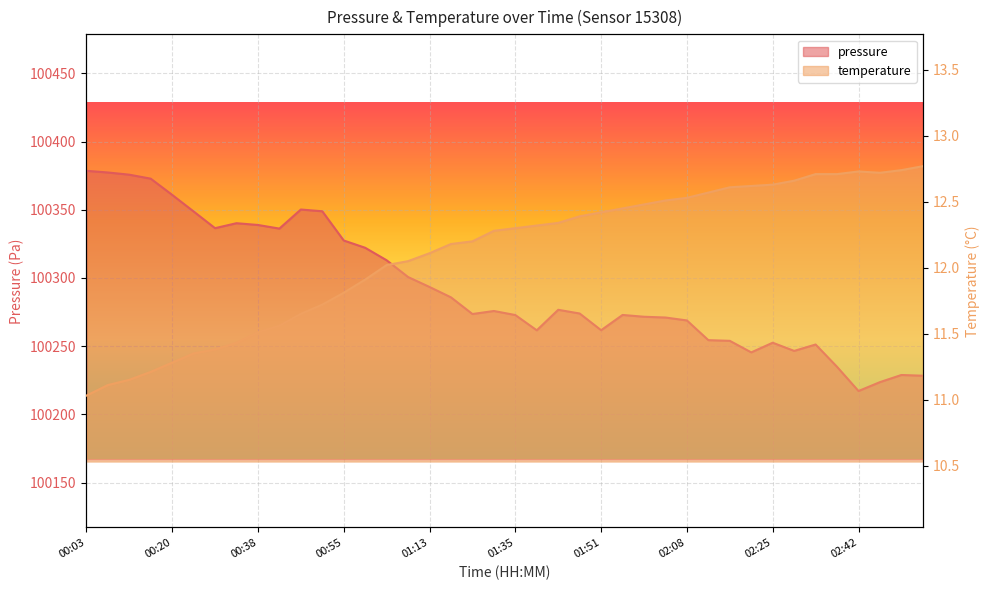

Which series has the largest total across all categories?

pressure